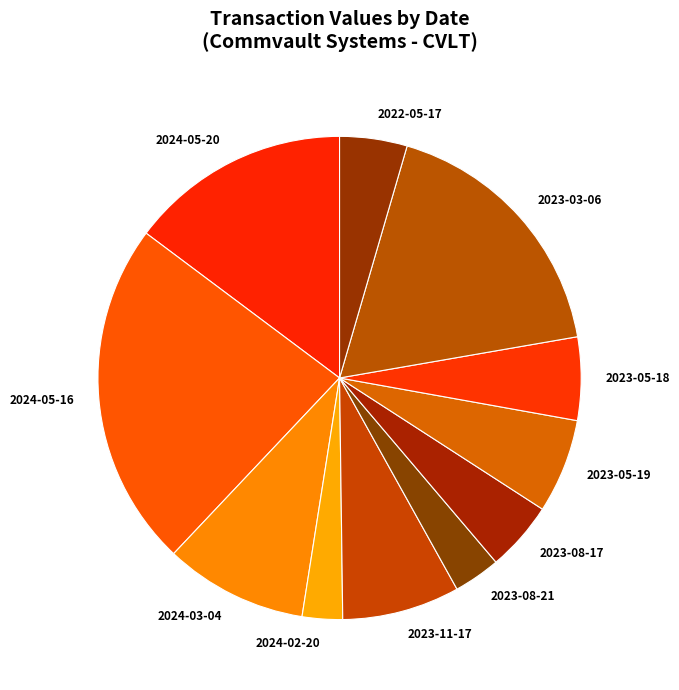

The 2024-05-20 slice represents 15% of the pie. True or false?

True